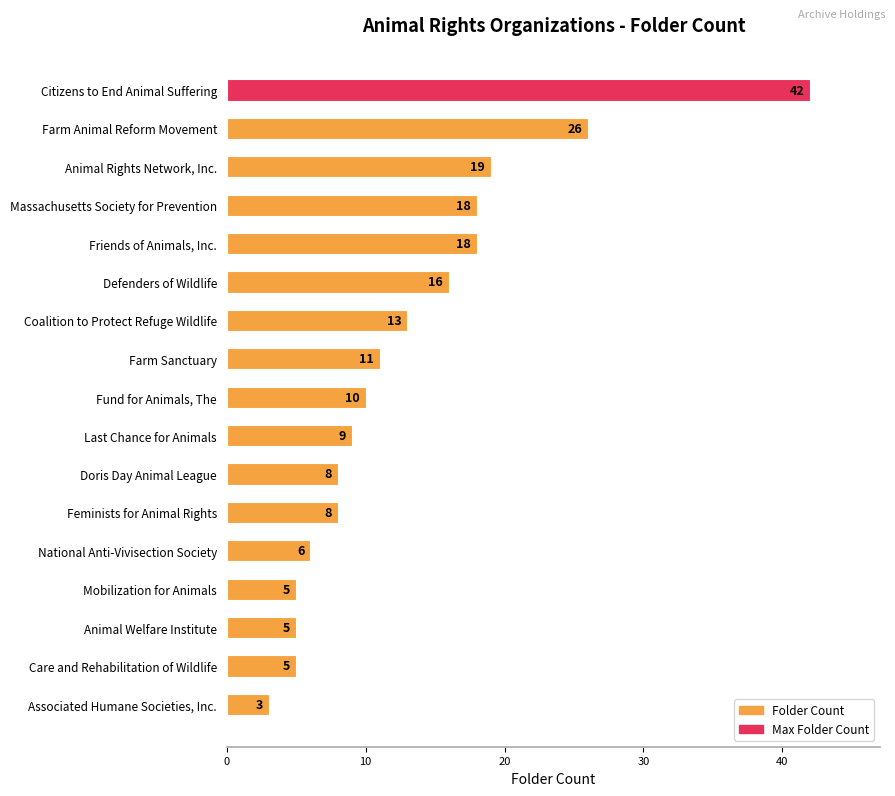

Does the chart contain stacked bars?

No